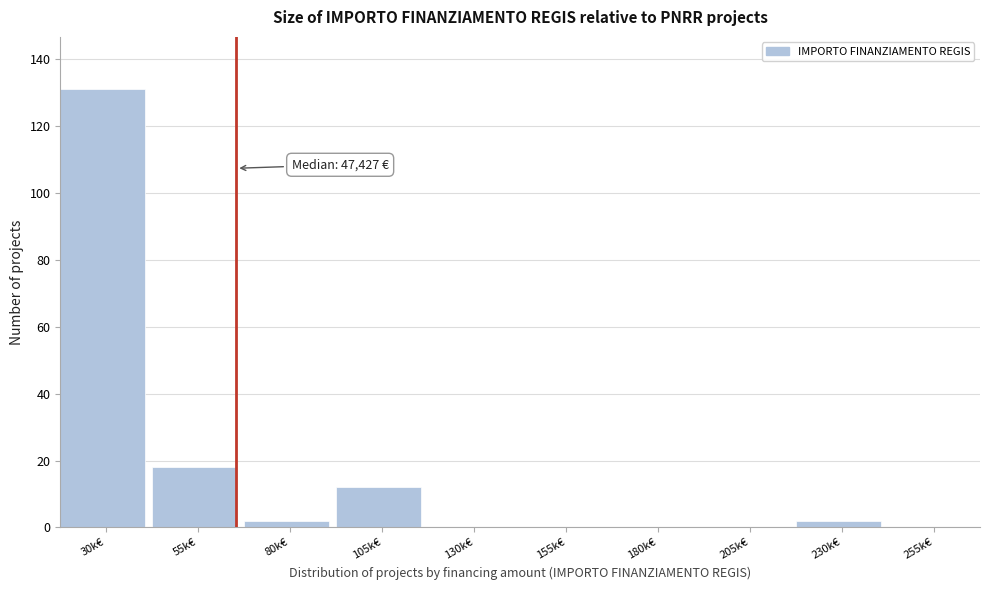

Reading right to left, transcribe all the data shown in this chart.

255k€=0	230k€=2	205k€=0	180k€=0	155k€=0	130k€=0	105k€=12	80k€=2	55k€=18	30k€=131